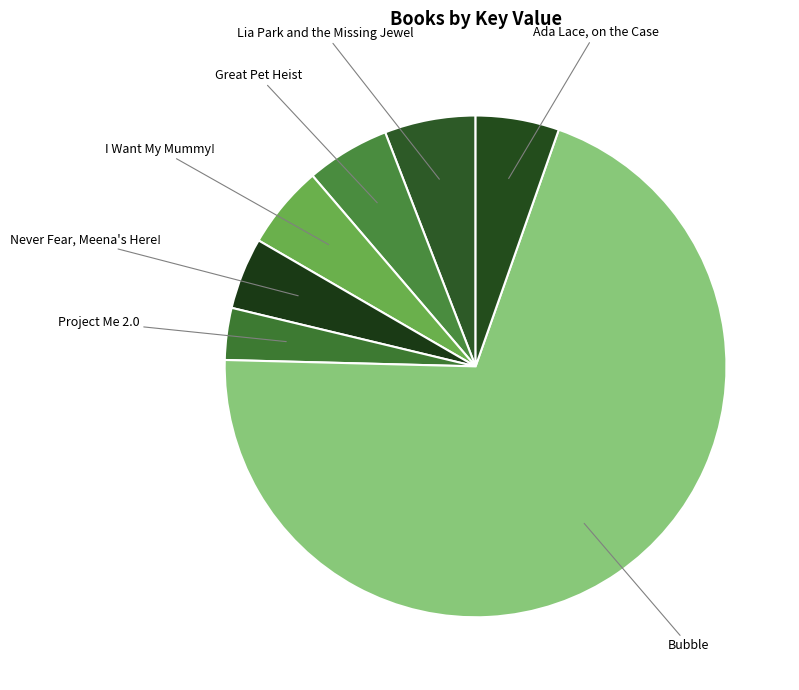

Count the number of slices in the pie.

7